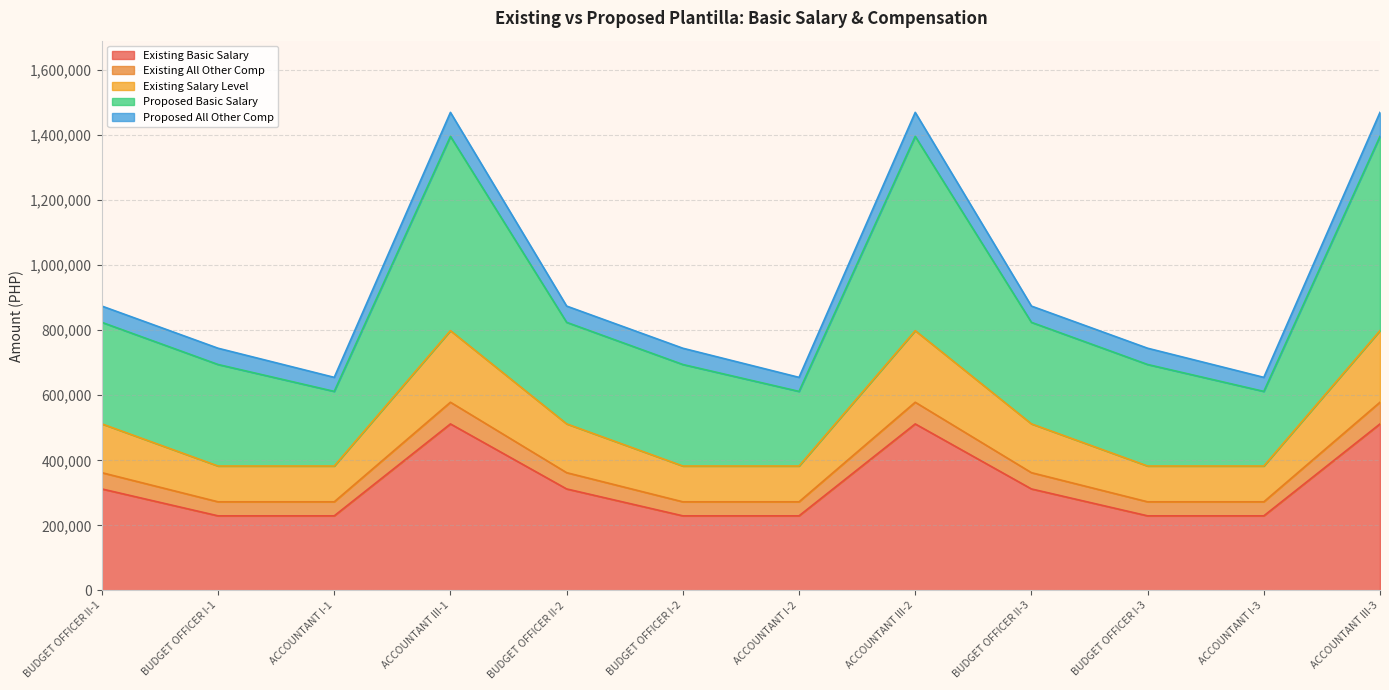

Does the chart have visible grid lines?

Yes